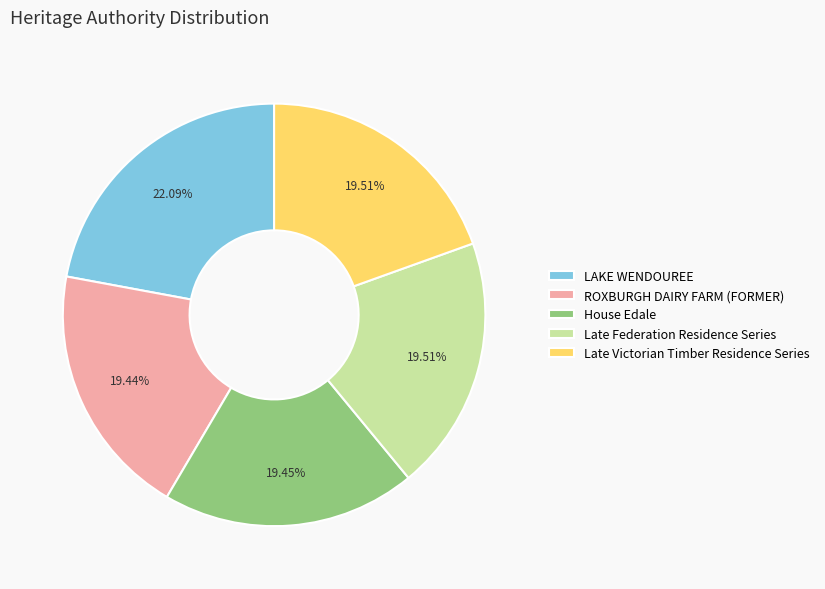

The House Edale slice represents 10% of the pie. True or false?

False